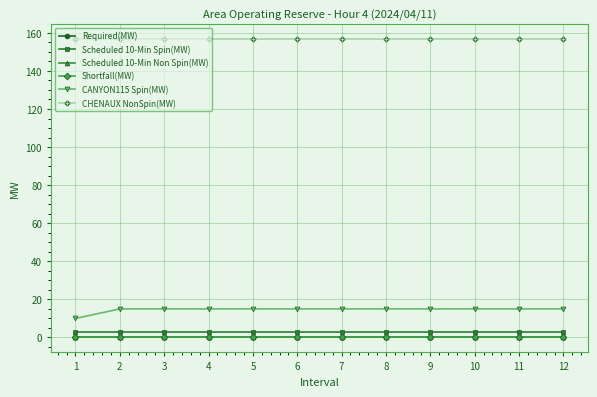

Is the value of Scheduled 10-Min Non Spin(MW) at 6 greater than the value of Required(MW) at 11?

No